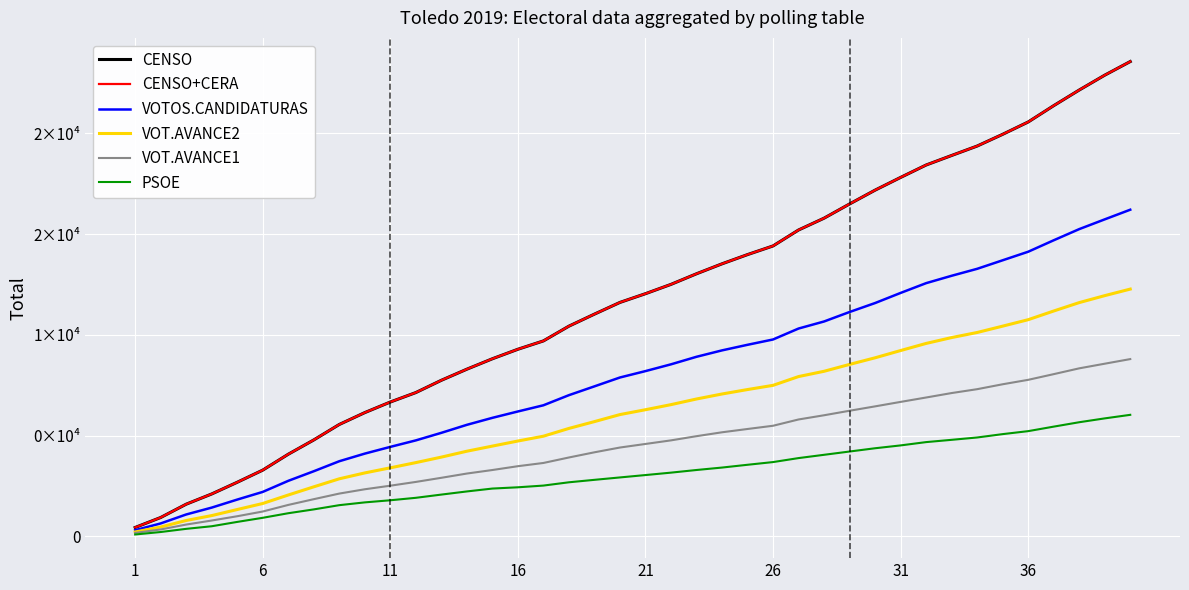

What are all the series names shown in the legend?

CENSO, CENSO+CERA, VOTOS.CANDIDATURAS, VOT.AVANCE2, VOT.AVANCE1, PSOE